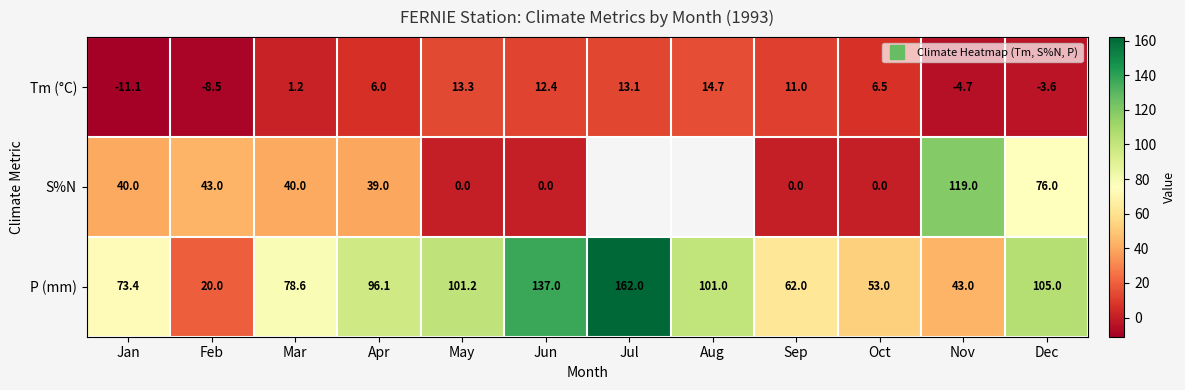

Is the value of S%N at Jul greater than the value of Tm (°C) at Sep?

No